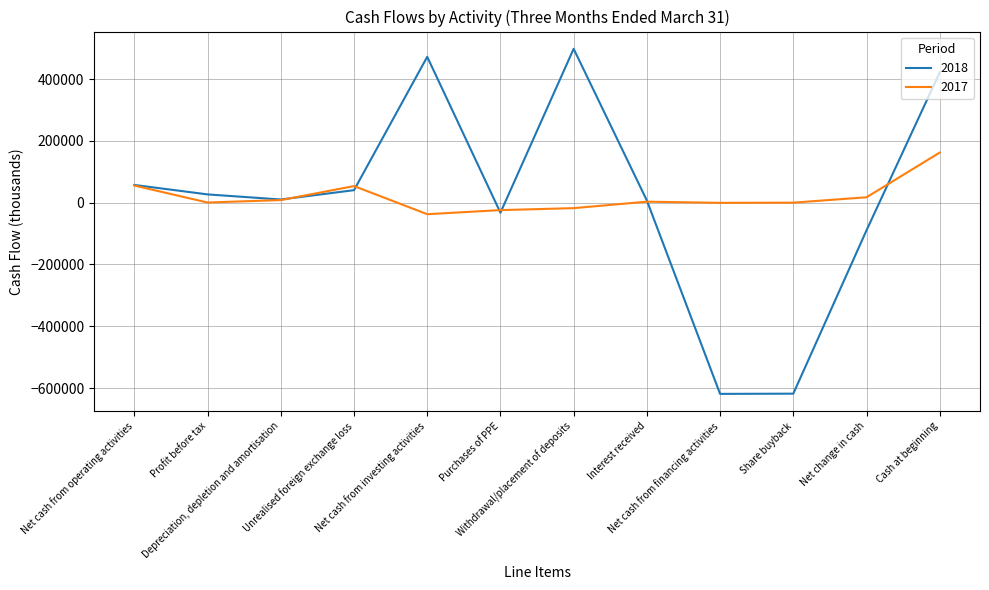

Which series has the widest spread of values?

2018